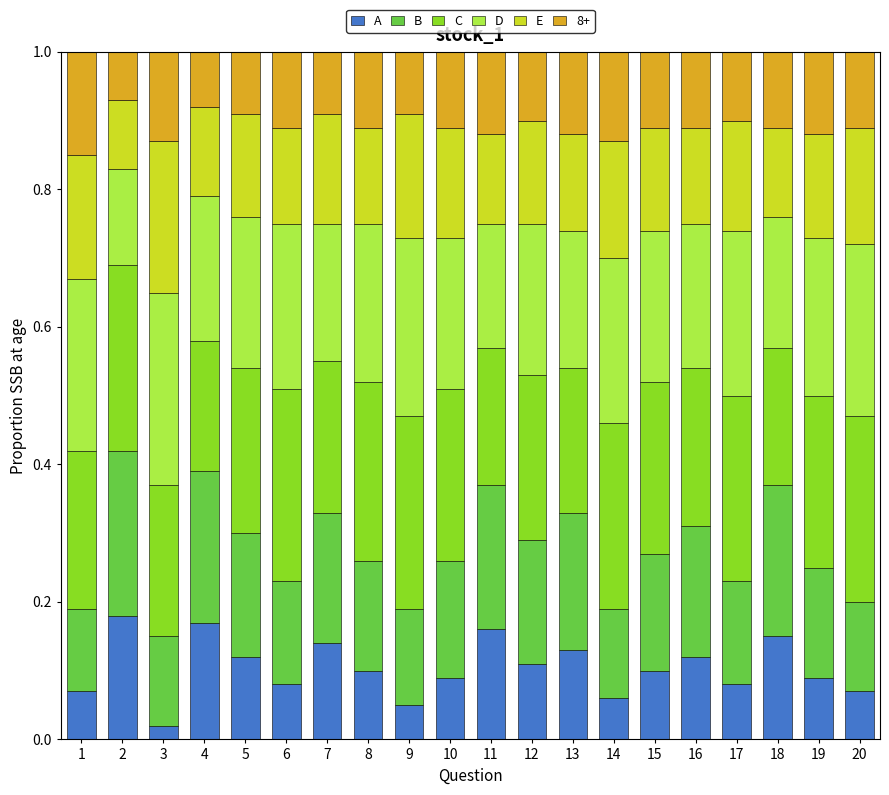

The A series shows 0.1 at 1. True or false?

True